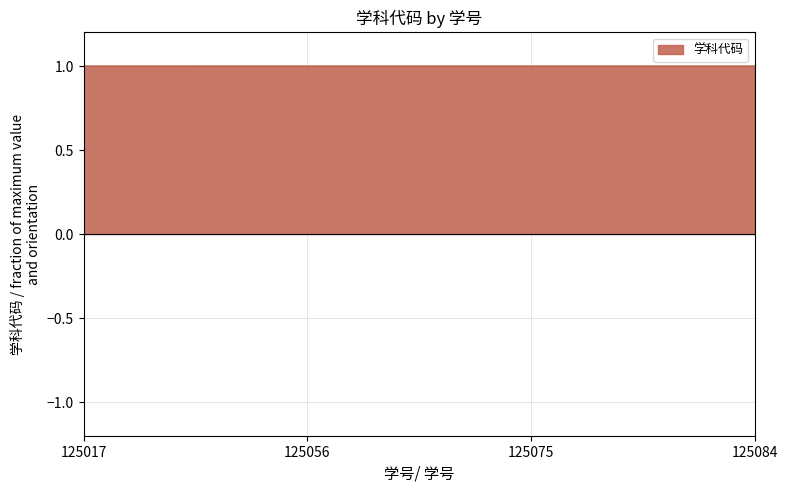

Reading right to left, transcribe all the data shown in this chart.

1.0	1.0	1.0	1.0